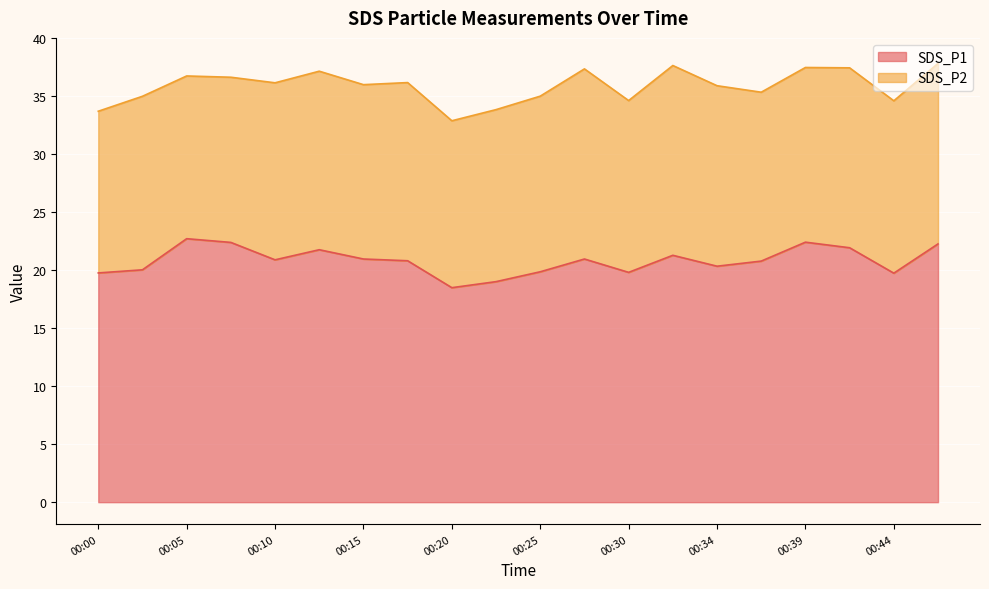

What is the greatest value displayed?

22.7